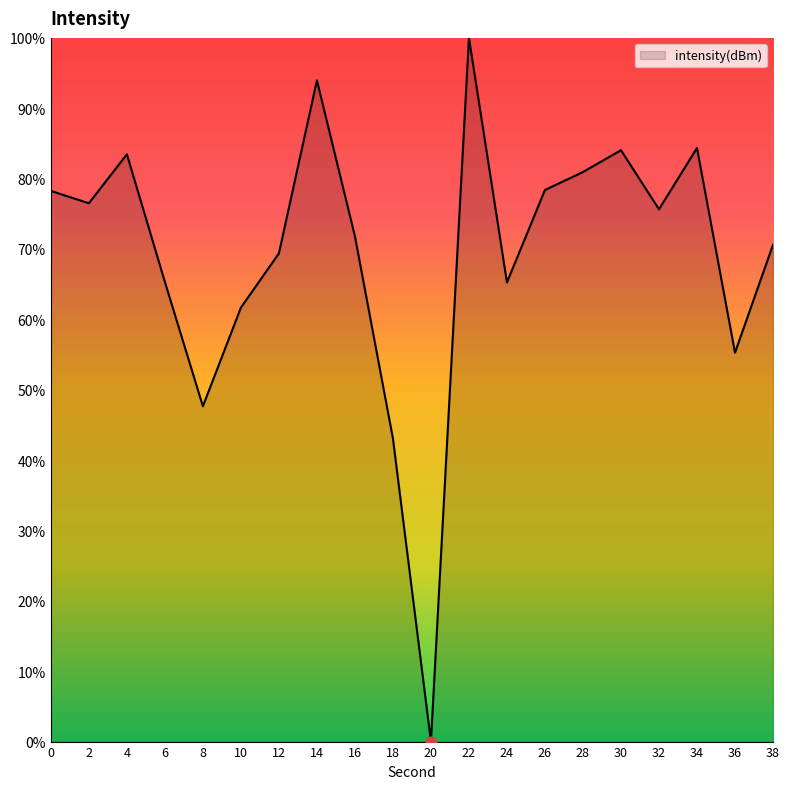

What is the ratio of the value at 0 to the value at 6?

1.2